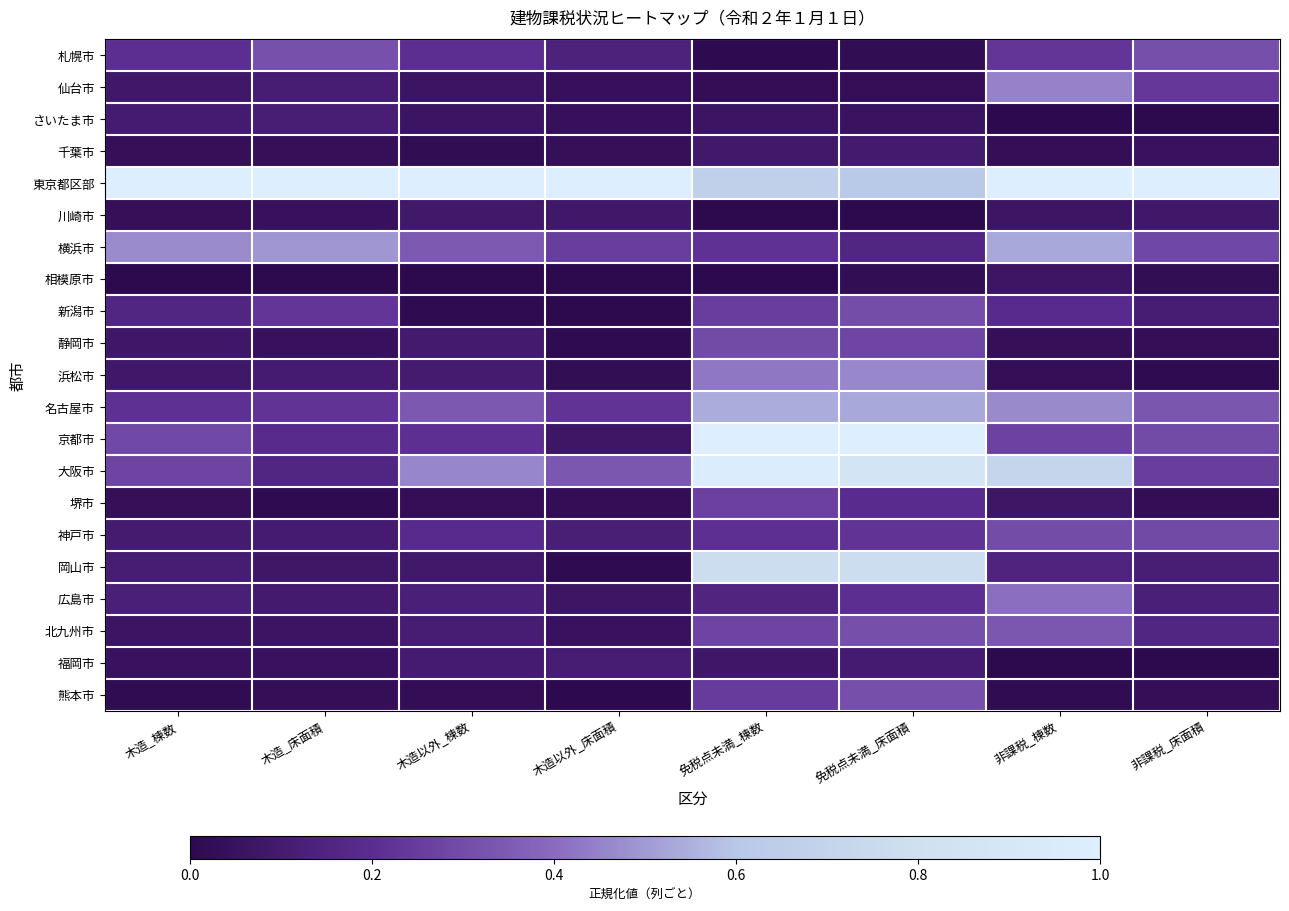

Which category has the lowest value across all series?

非課税_床面積